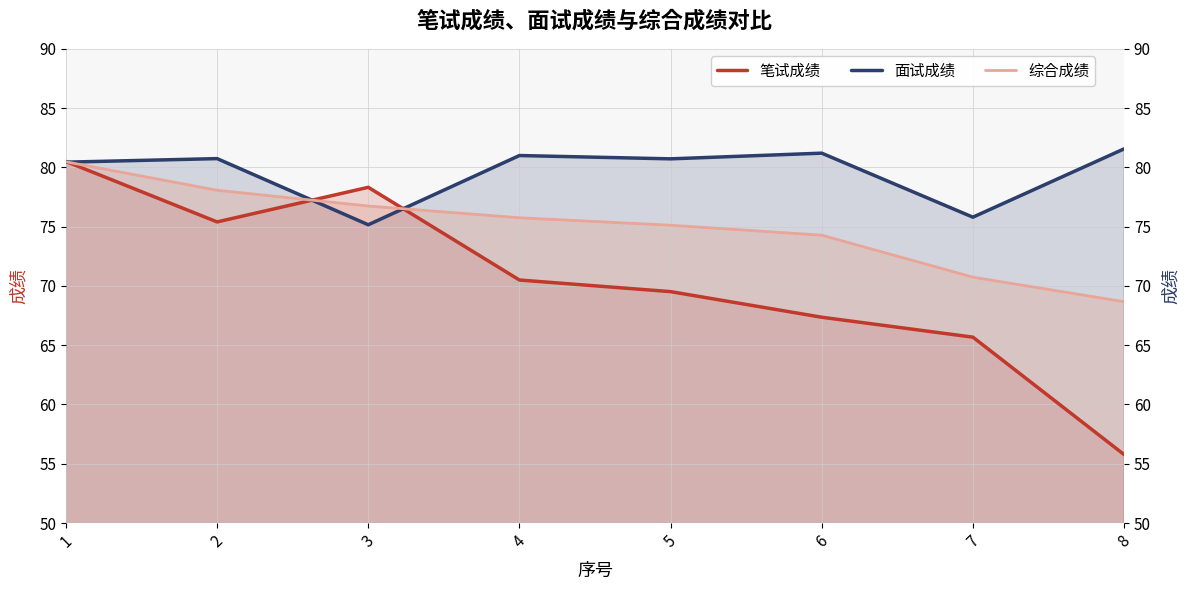

Reading right to left, list all the values displayed in this chart.

笔试成绩: 55.8	65.7	67.4	69.5	70.5	78.3	75.4	80.5
面试成绩: 81.6	75.8	81.2	80.7	81.0	75.2	80.7	80.4
综合成绩: 68.7	70.7	74.3	75.1	75.8	76.7	78.1	80.5